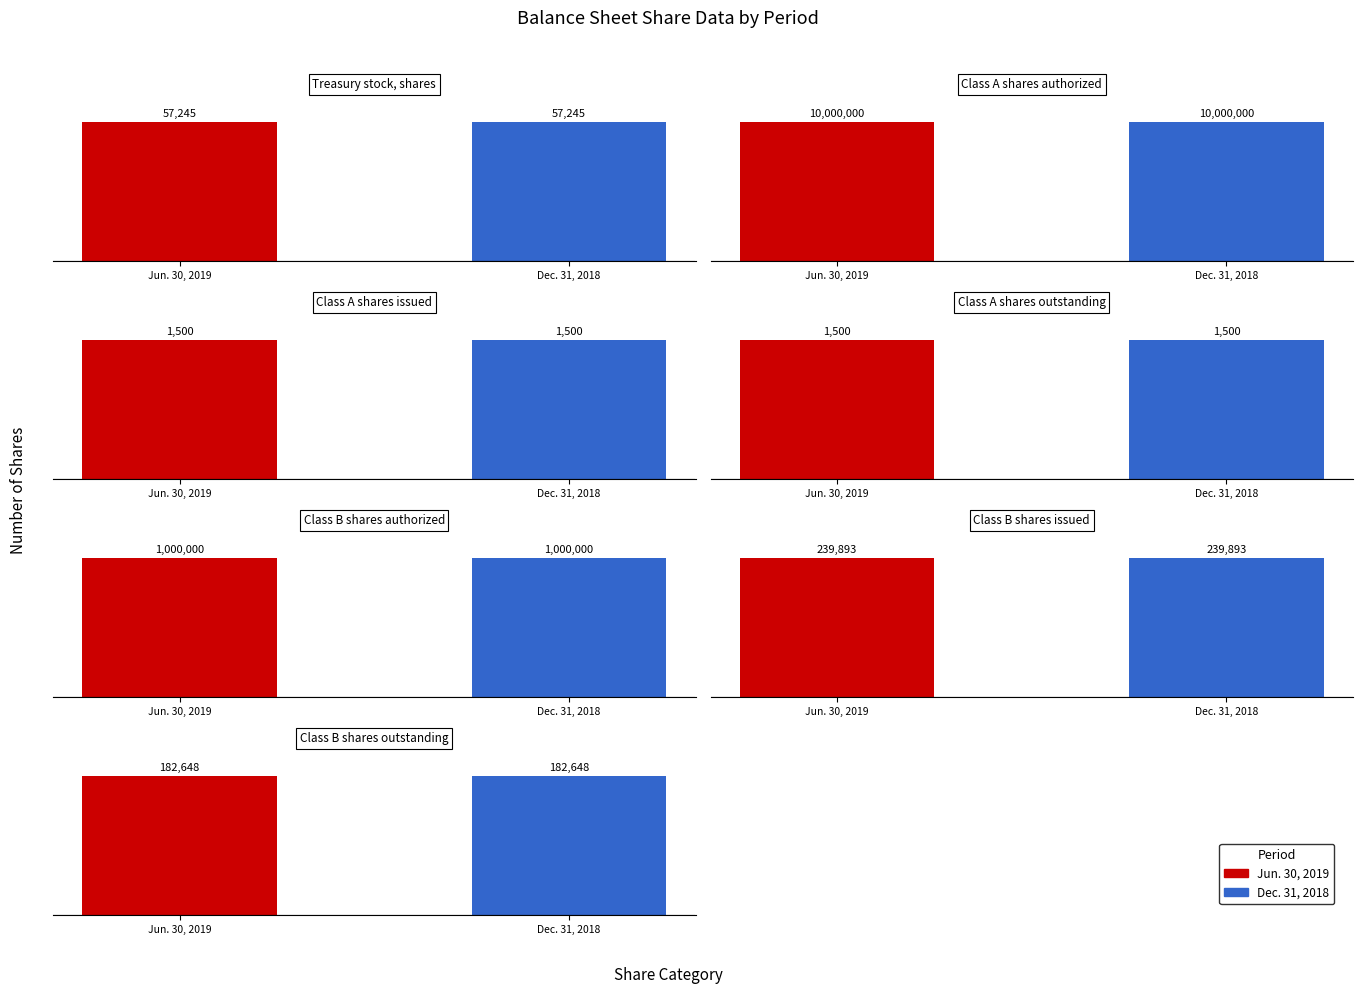

Is it true that Jun. 30, 2019 equals 57245 at Treasury stock, shares?

True